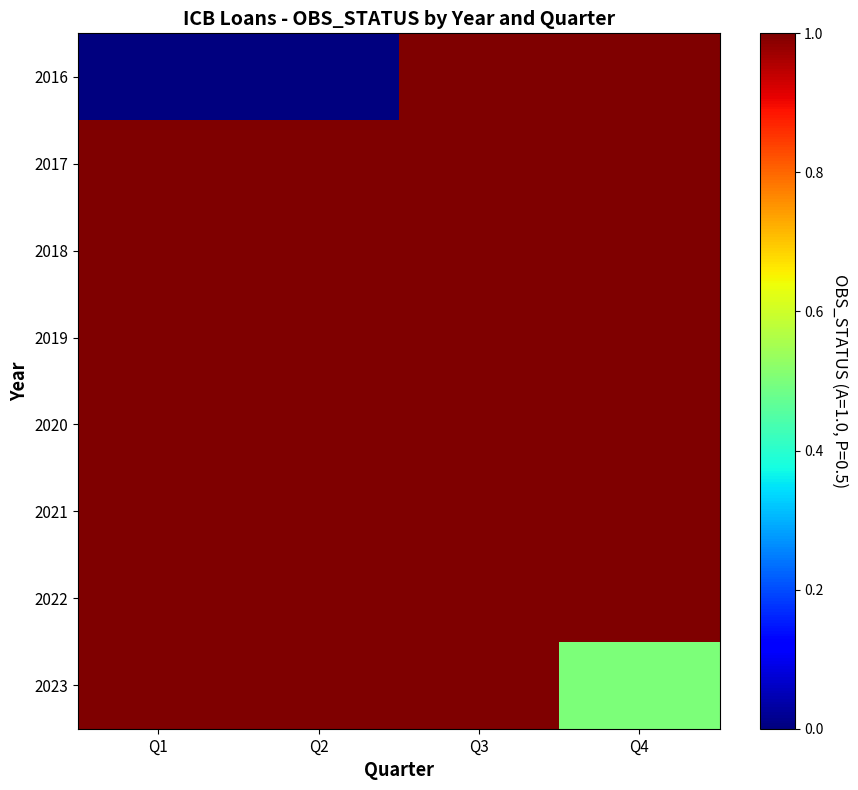

Reading left to right, what are all the values shown in this chart?

2016: Q1=0.0	Q2=0.0	Q3=1.0	Q4=1.0
2017: Q1=1.0	Q2=1.0	Q3=1.0	Q4=1.0
2018: Q1=1.0	Q2=1.0	Q3=1.0	Q4=1.0
2019: Q1=1.0	Q2=1.0	Q3=1.0	Q4=1.0
2020: Q1=1.0	Q2=1.0	Q3=1.0	Q4=1.0
2021: Q1=1.0	Q2=1.0	Q3=1.0	Q4=1.0
2022: Q1=1.0	Q2=1.0	Q3=1.0	Q4=1.0
2023: Q1=1.0	Q2=1.0	Q3=1.0	Q4=0.5